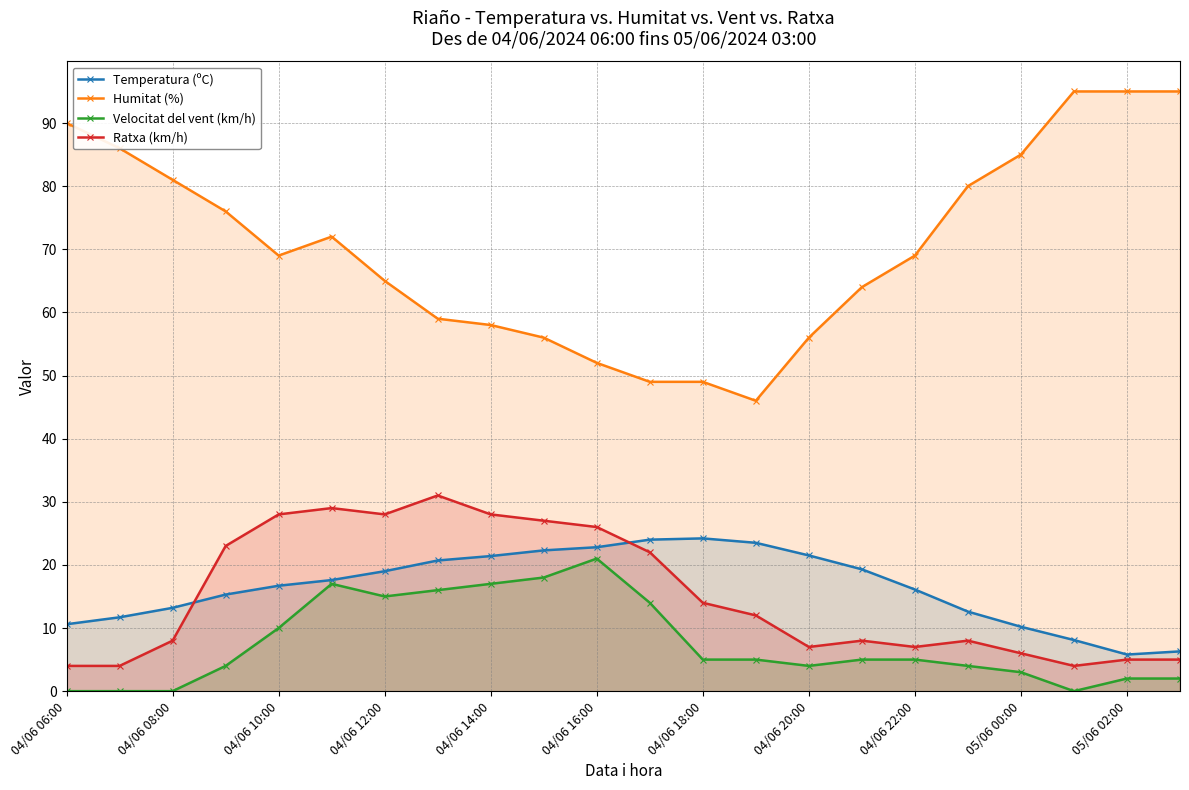

At which category does Humitat (%) reach its first local valley?

04/06 10:00